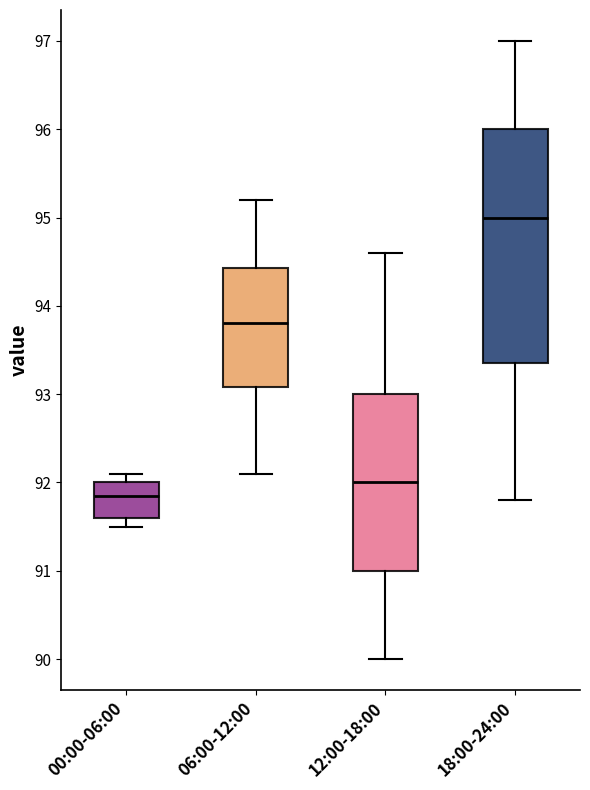

Which box is the tallest, from its lower edge to its upper edge?

18:00-24:00